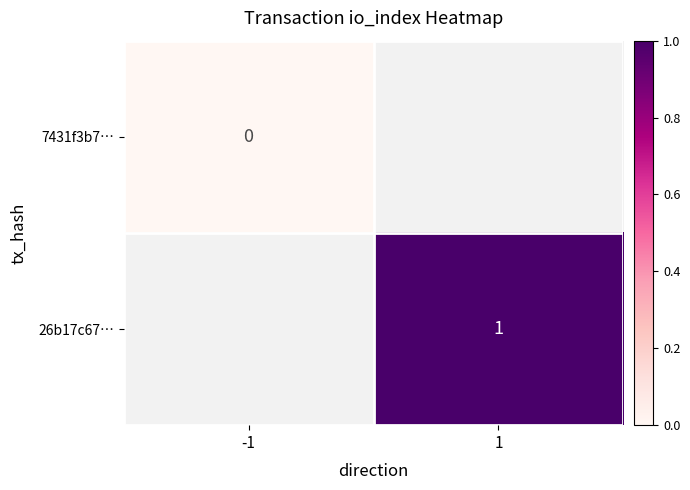

Is it true that 26b17c67… equals 2 at 1?

False